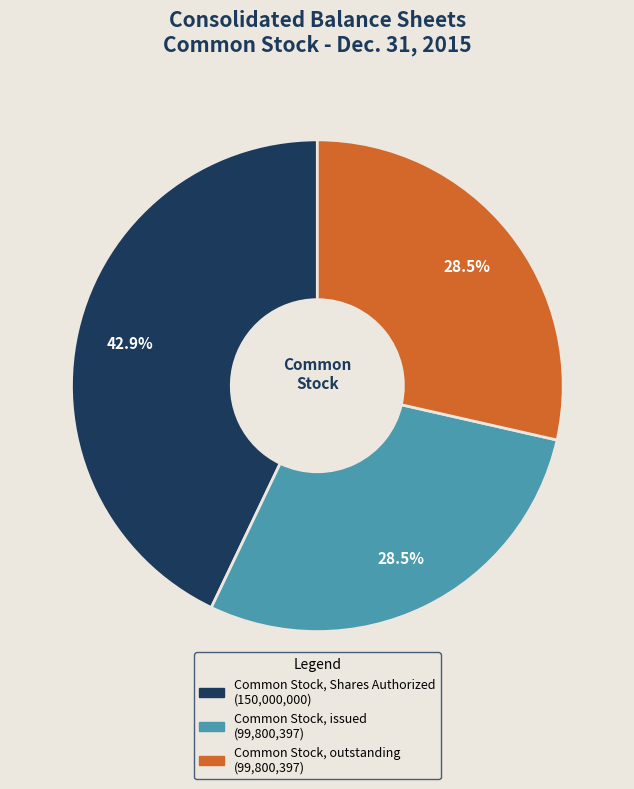

To the nearest percent, what is the difference between the Common Stock, issued and Common Stock, Shares Authorized slice percentages?

14%